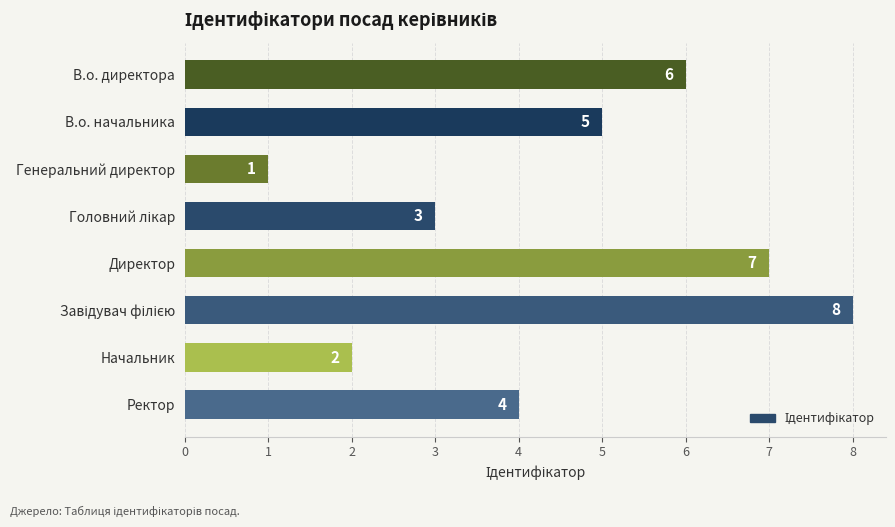

Are the bars horizontal?

Yes